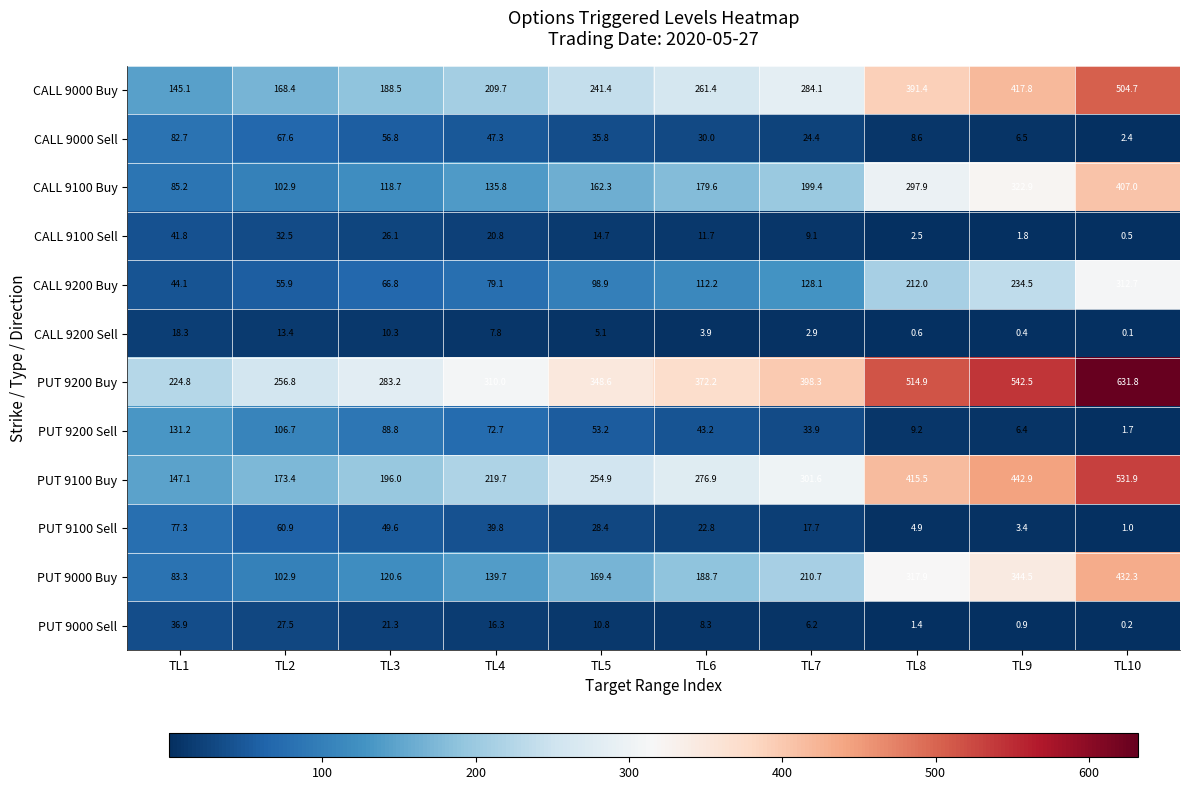

Count the number of categories in the chart.

10